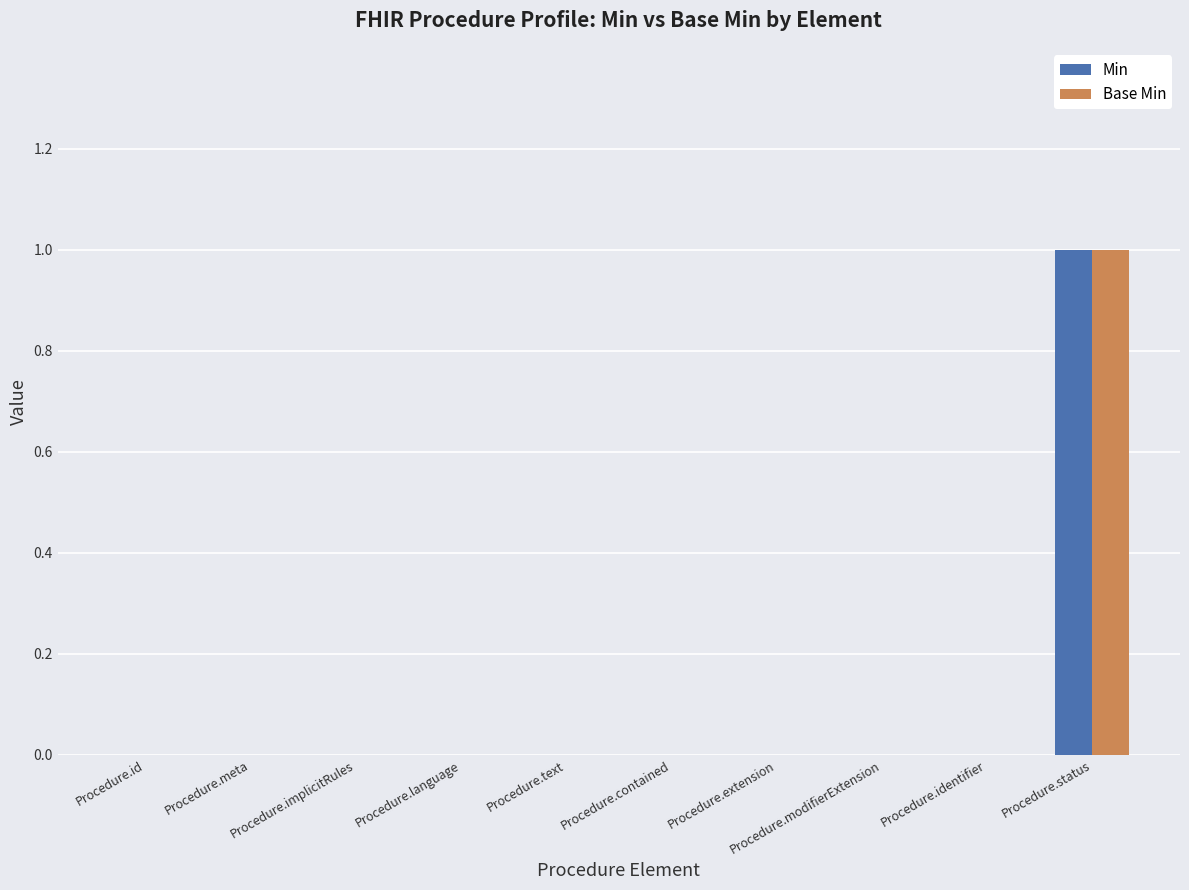

At which label does Min reach its peak?

Procedure.status